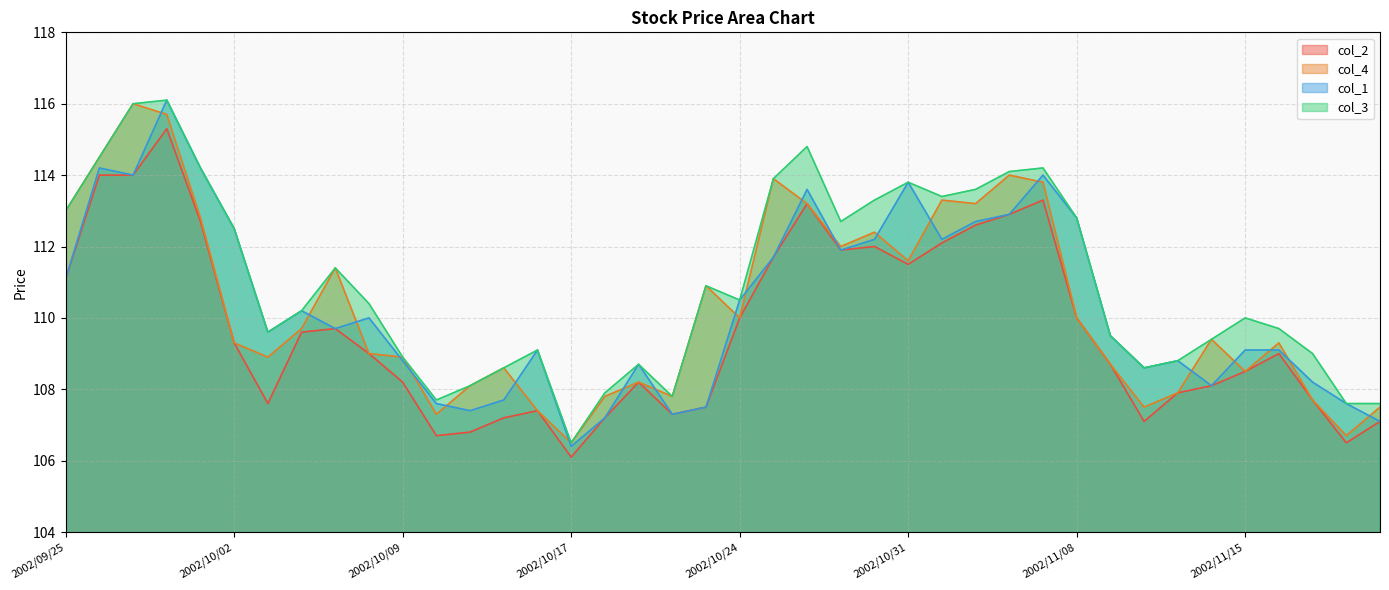

Is the value of col_2 at 2002/10/18 greater than the value of col_3 at 2002/11/13?

No